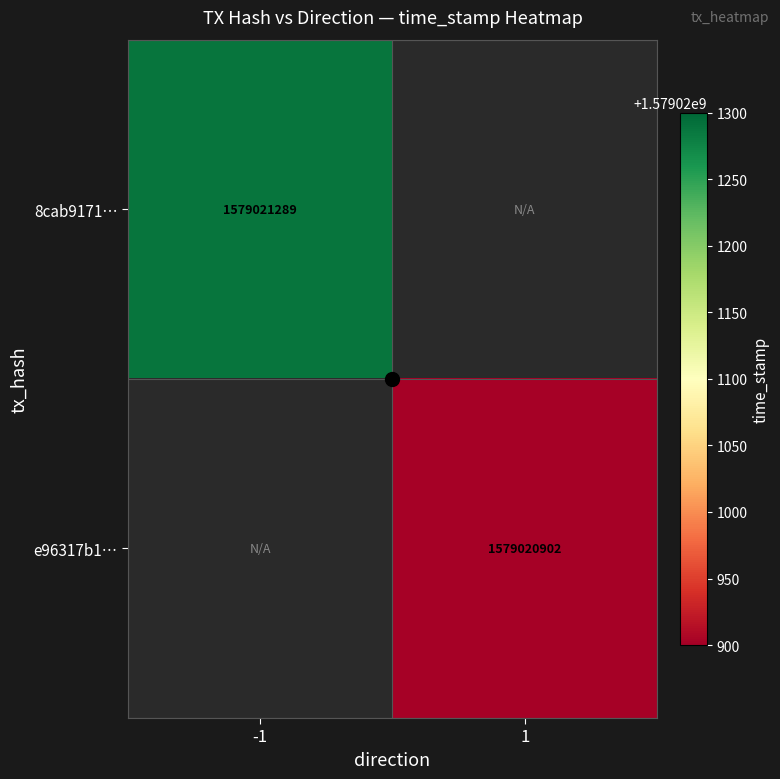

Reading right to left, transcribe all the data shown in this chart.

8cab9171bdf878014dc41e6b84262eb018239f3: direction_1=0	direction_-1=1579021289
e96317b1eb68721360707391bcaac8197d88fcd: direction_1=1579020902	direction_-1=0